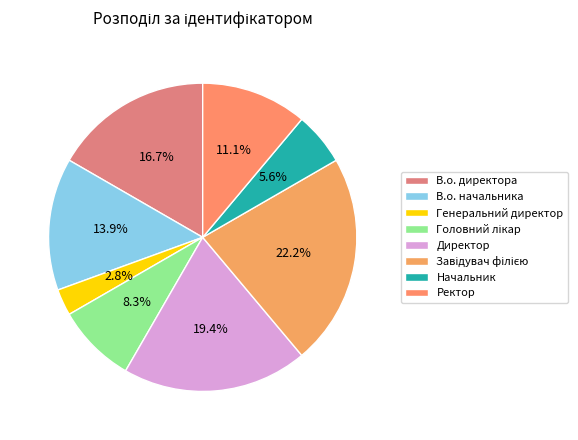

Which has a higher value, В.о. директора or Ректор?

В.о. директора